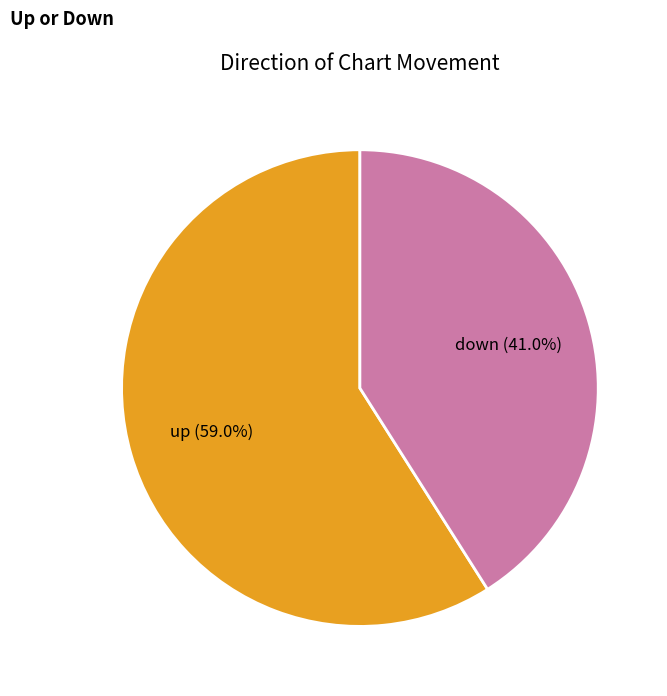

True or false: up accounts for 59% of the total.

True